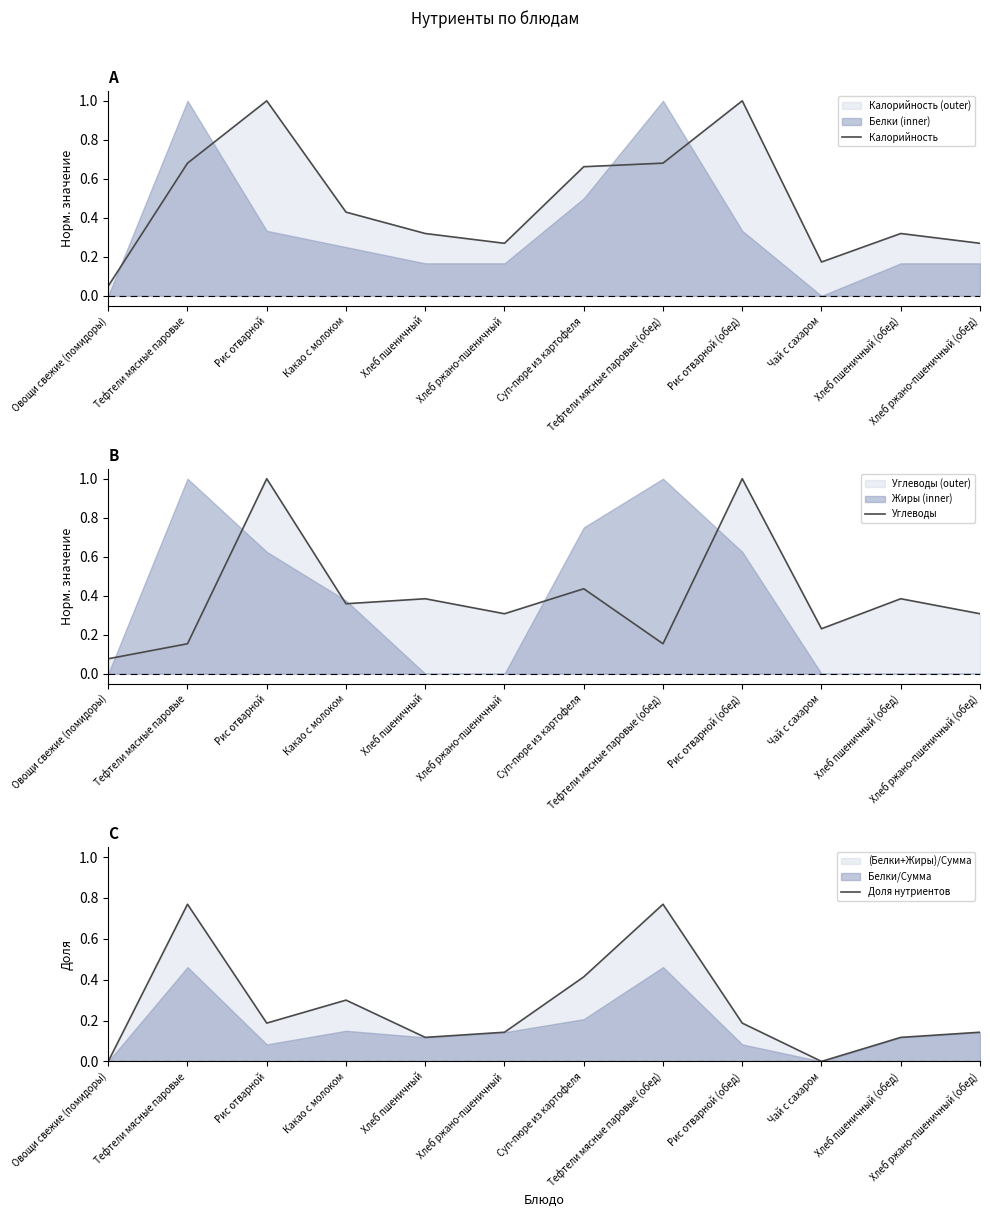

After their last crossing, which series has the higher values: Доля нутриентов or Калорийность?

Калорийность